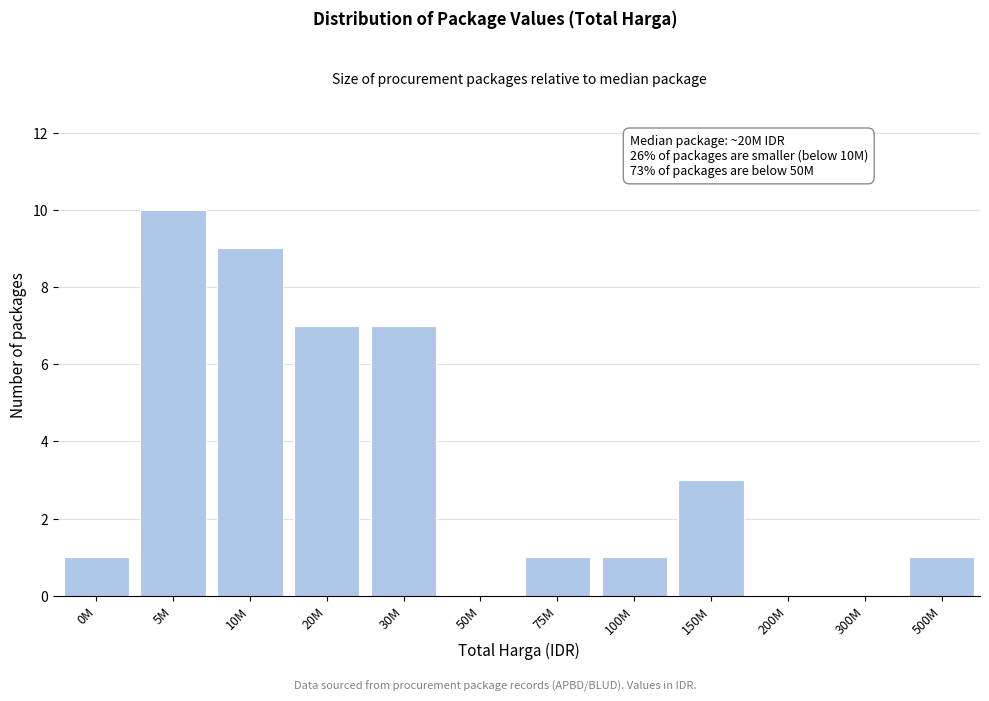

Reading left to right, list all the values displayed in this chart.

0M=1	5M=10	10M=9	20M=7	30M=7	50M=0	75M=1	100M=1	150M=3	200M=0	300M=0	500M=1